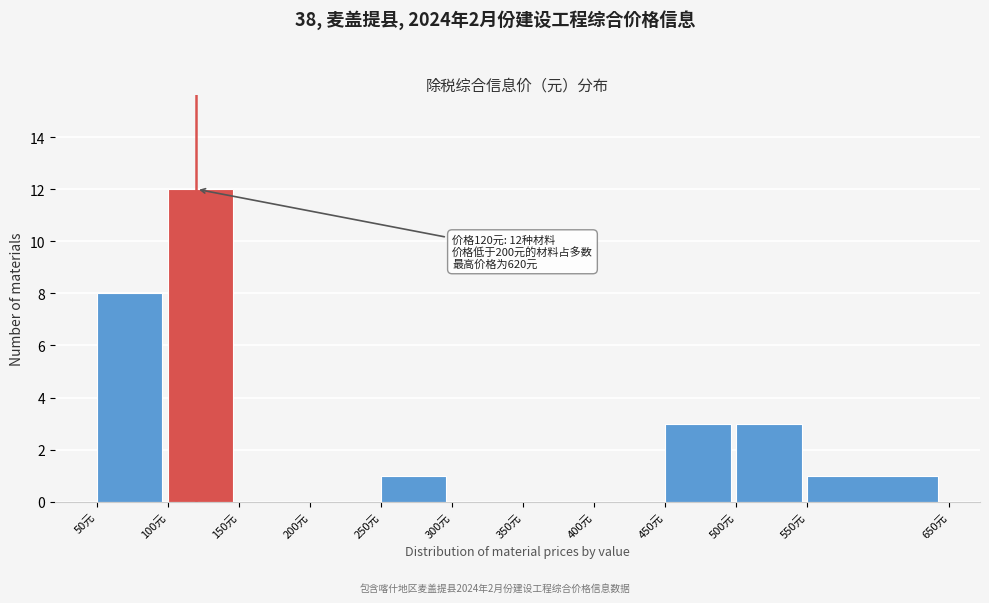

Over which range of the x-axis is the bar tallest?

100 to 150